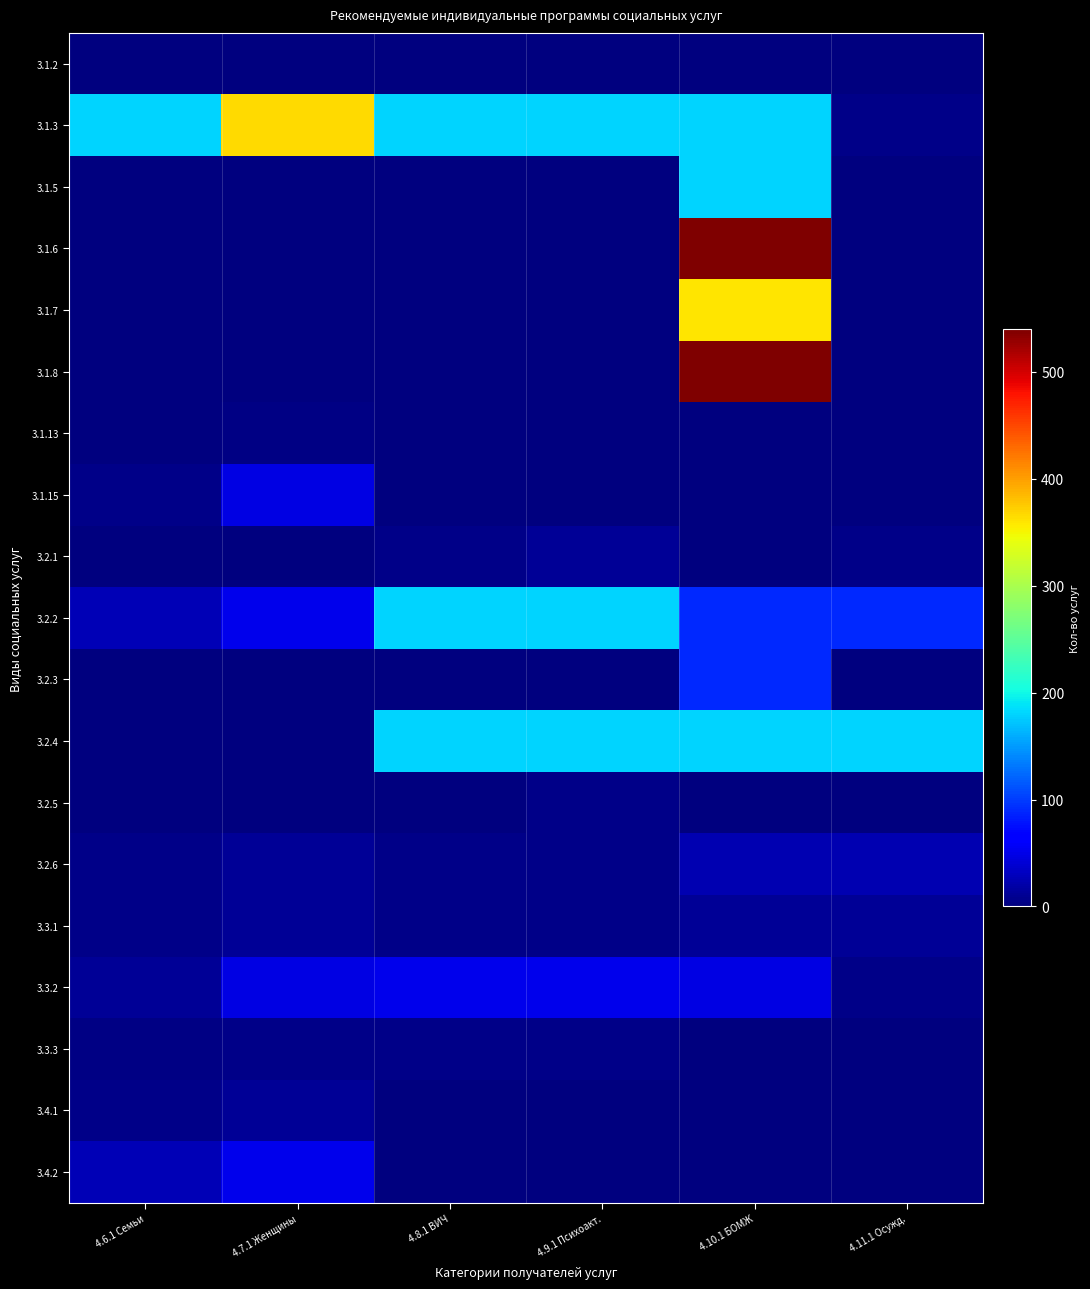

Rank the series by their maximum value, from lowest to highest.

3.1.2, 3.1.13, 3.2.5, 3.3.3, 3.2.1, 3.3.1, 3.4.1, 3.2.6, 3.1.15, 3.3.2, 3.4.2, 3.2.3, 3.1.5, 3.2.2, 3.2.4, 3.1.7, 3.1.3, 3.1.6, 3.1.8